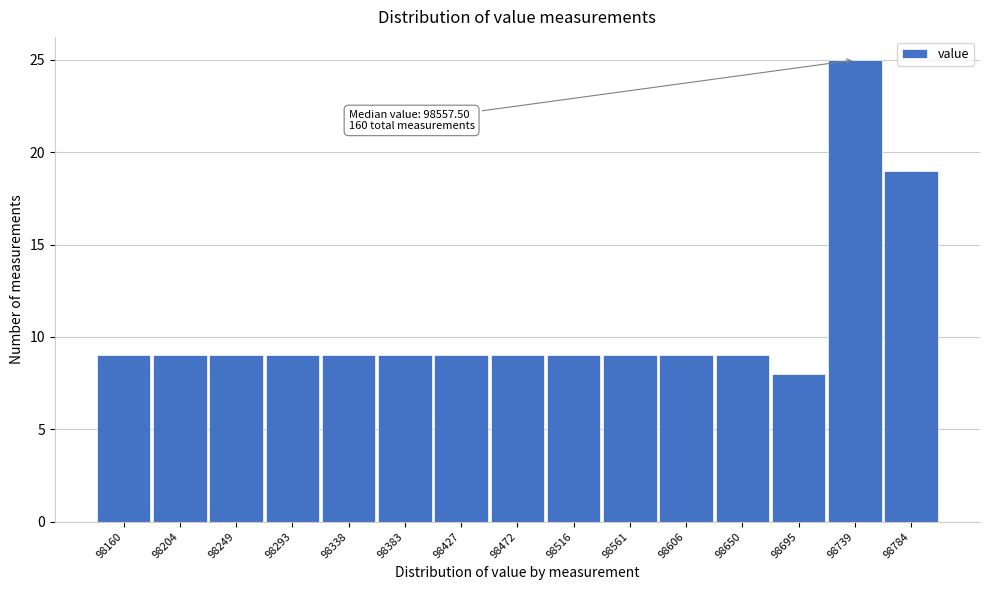

Reading left to right, transcribe all the data shown in this chart.

9	9	9	9	9	9	9	9	9	9	9	9	8	25	19